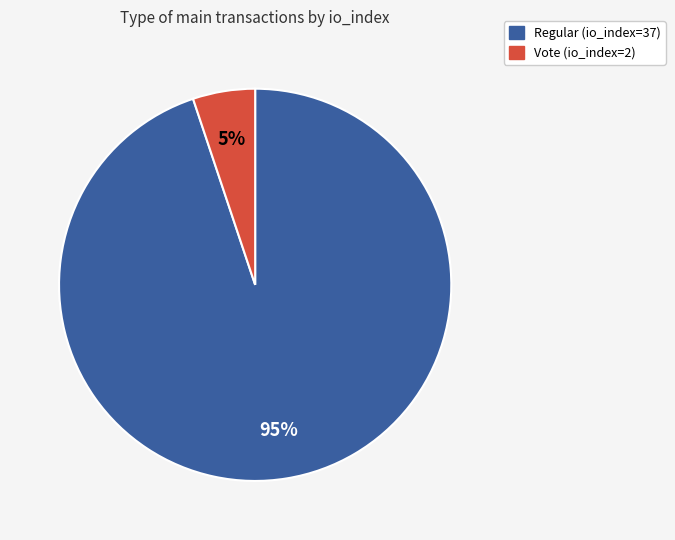

To the nearest percent, what is the combined percentage of Vote (io_index=2) and Regular (io_index=37)?

100%